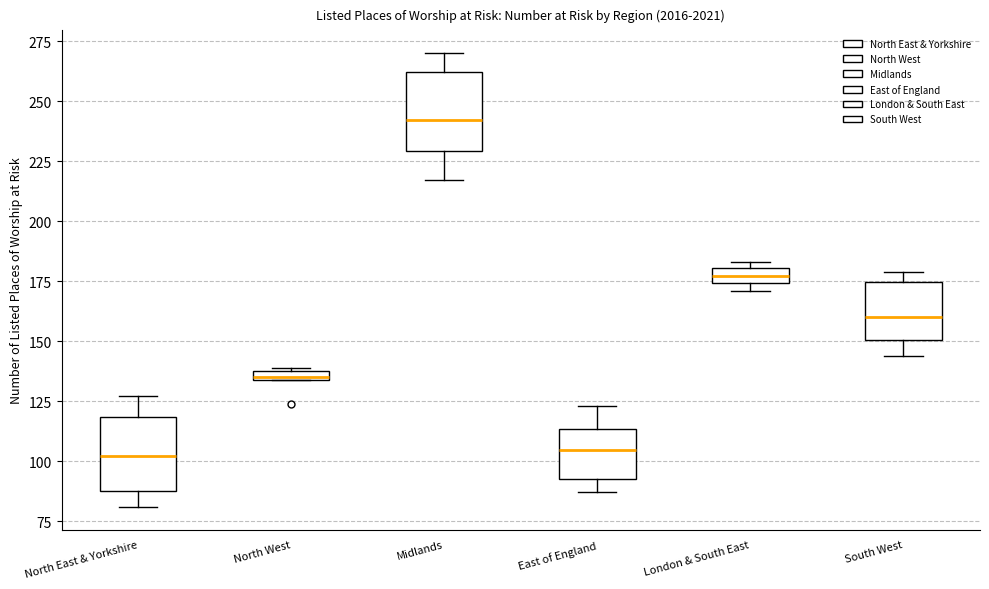

Where is the upper edge of the box for London & South East on the y-axis? The values are not printed on the chart, so give them approximately, as read against the axis.

180